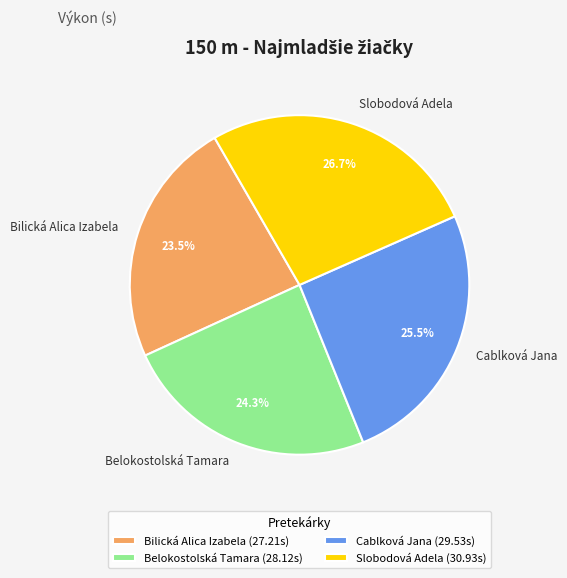

What percentage is the Belokostolská Tamara slice, to the nearest percent?

24%